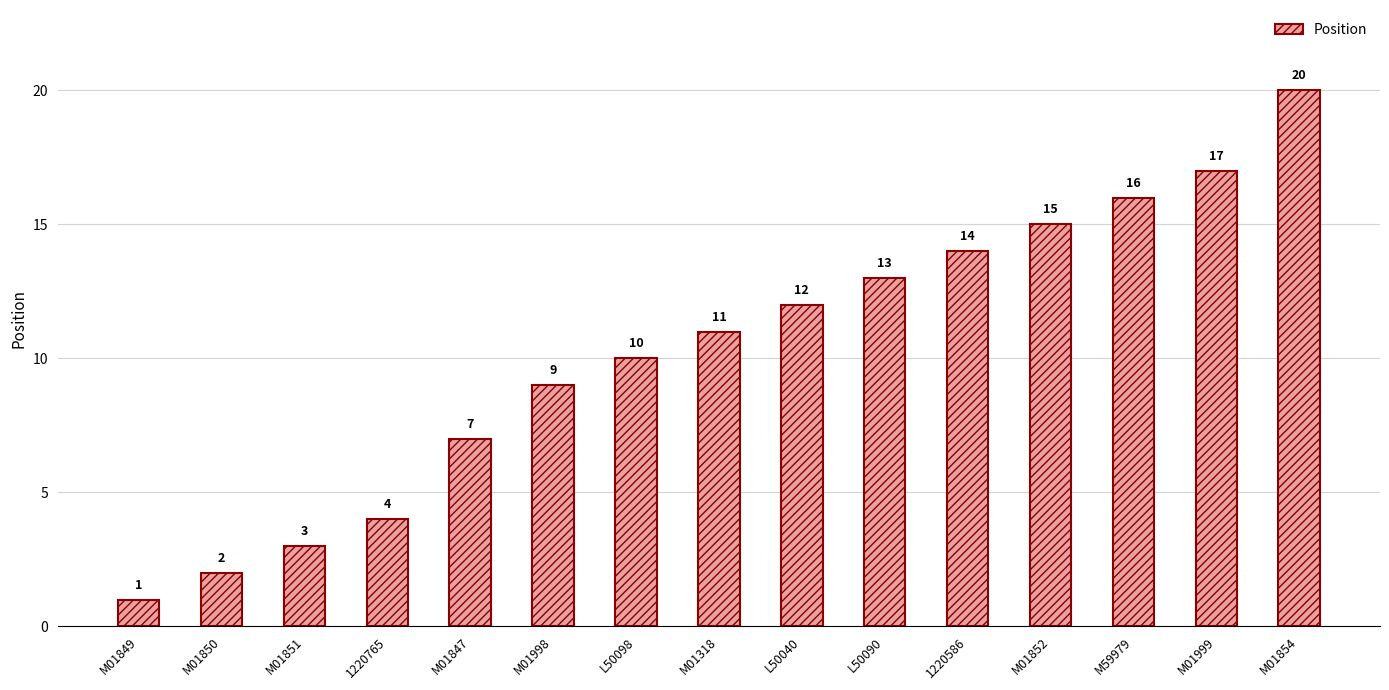

What is the label of the 8th bar from the right?

M01318